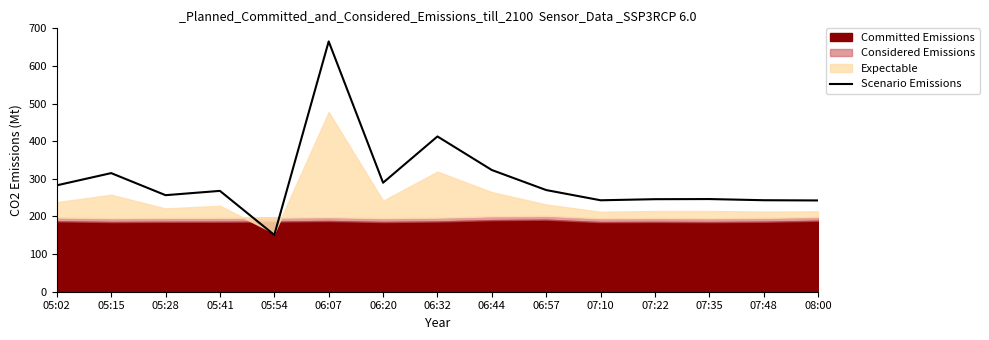

What is the label of the 8th point from the right?

06:32